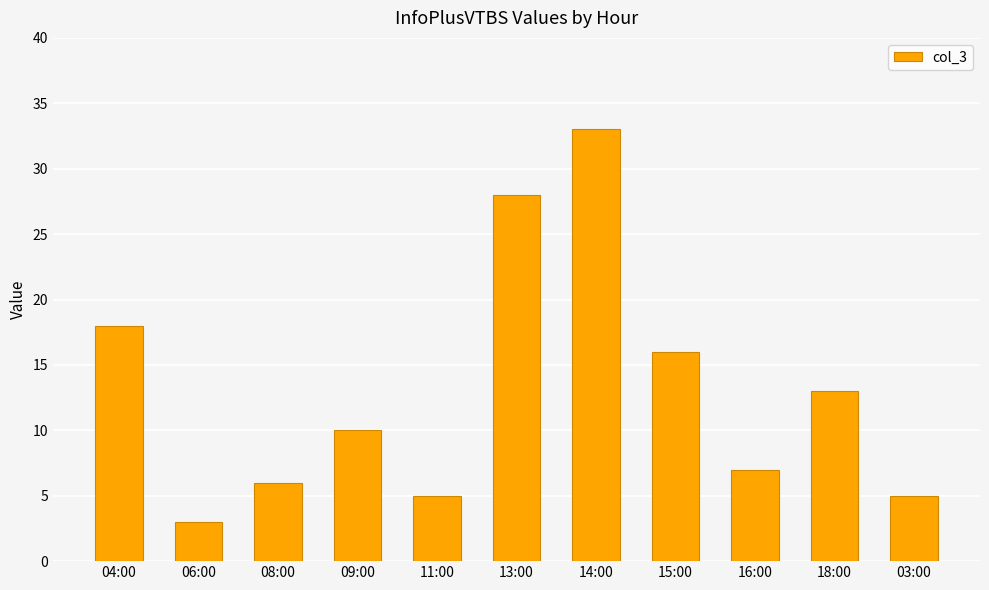

What position from the right is 04:00?

11